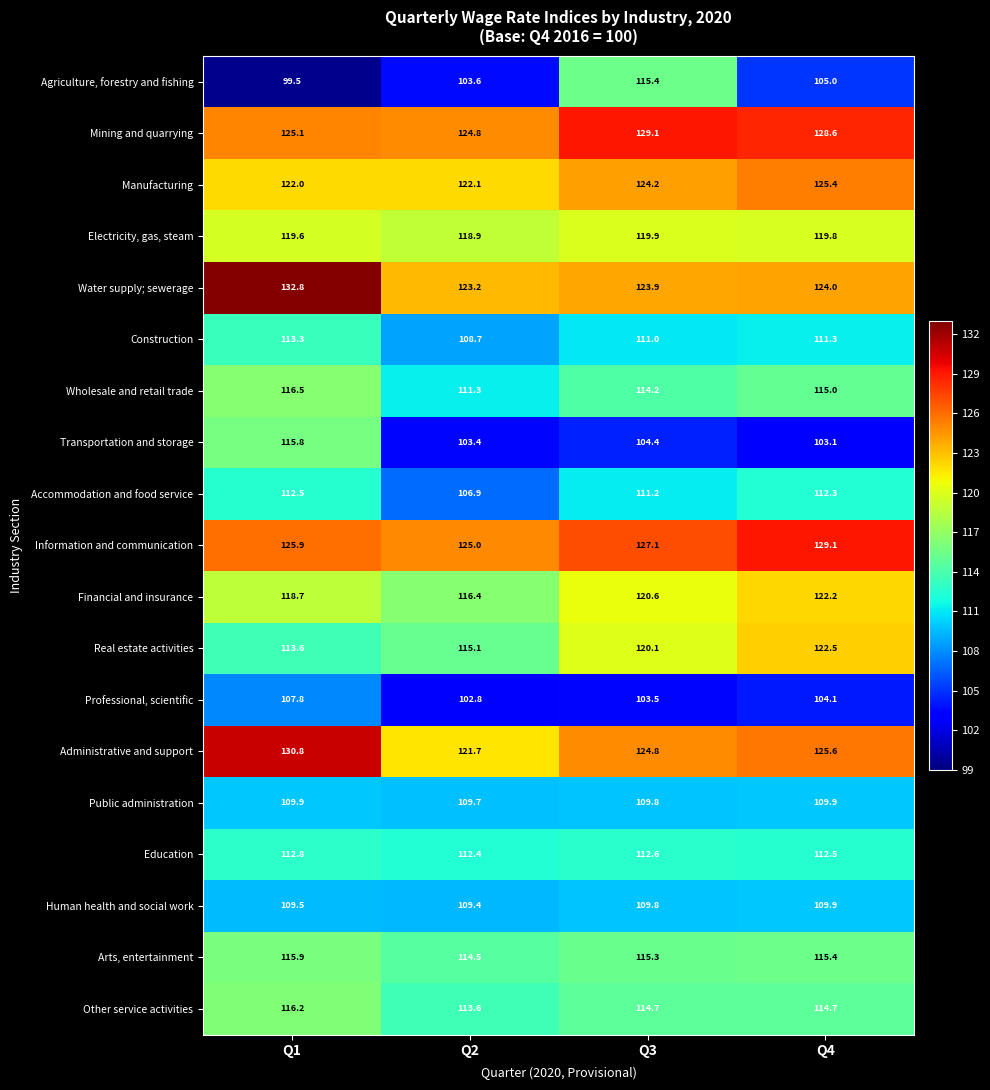

What is the lowest value of the Wholesale and retail trade series?

111.3